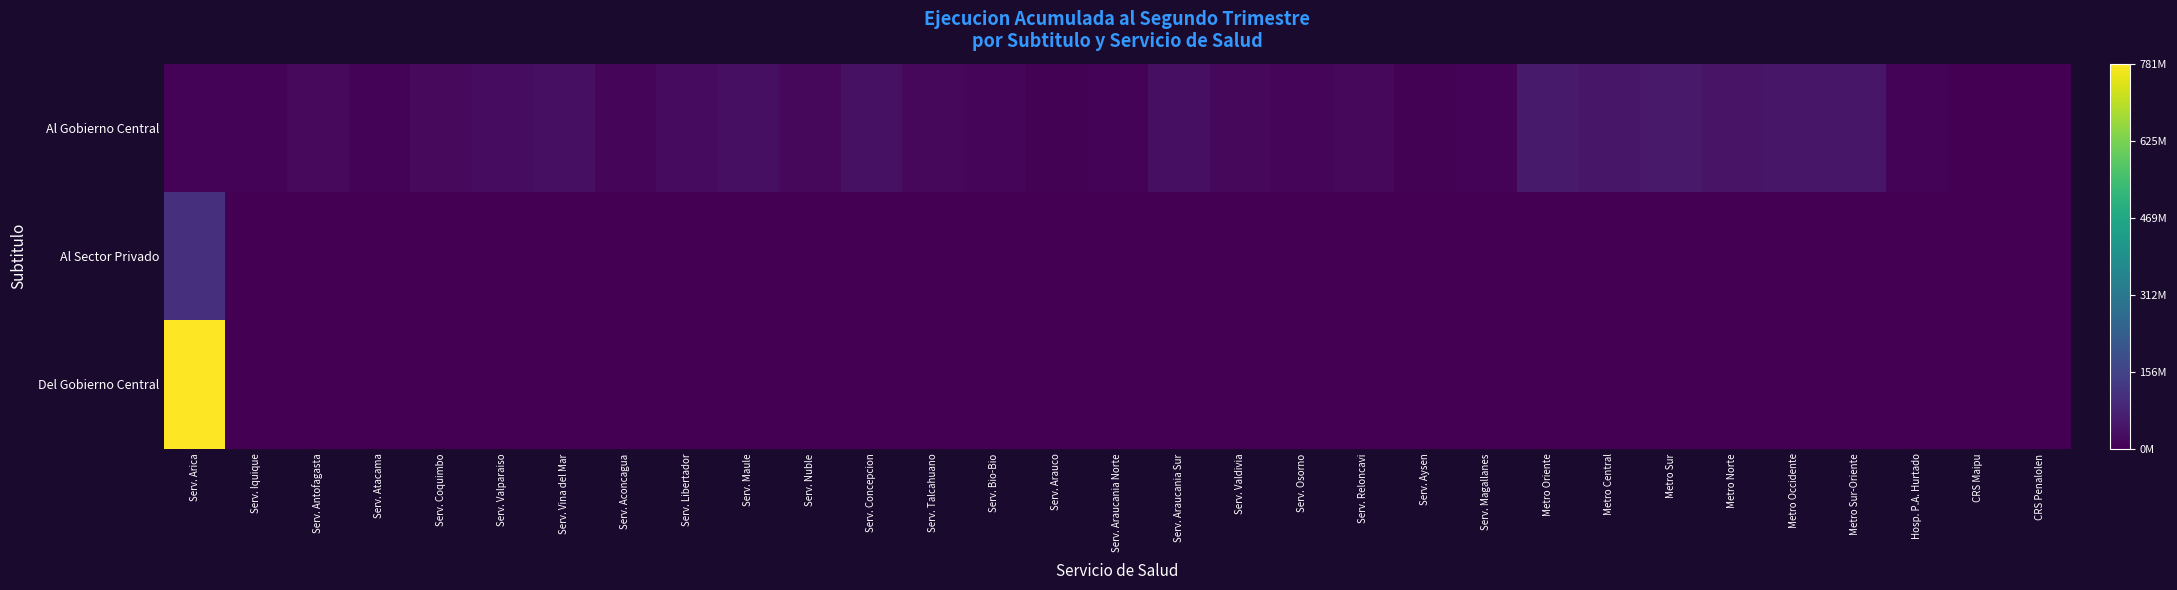

Count the number of categories in the chart.

31